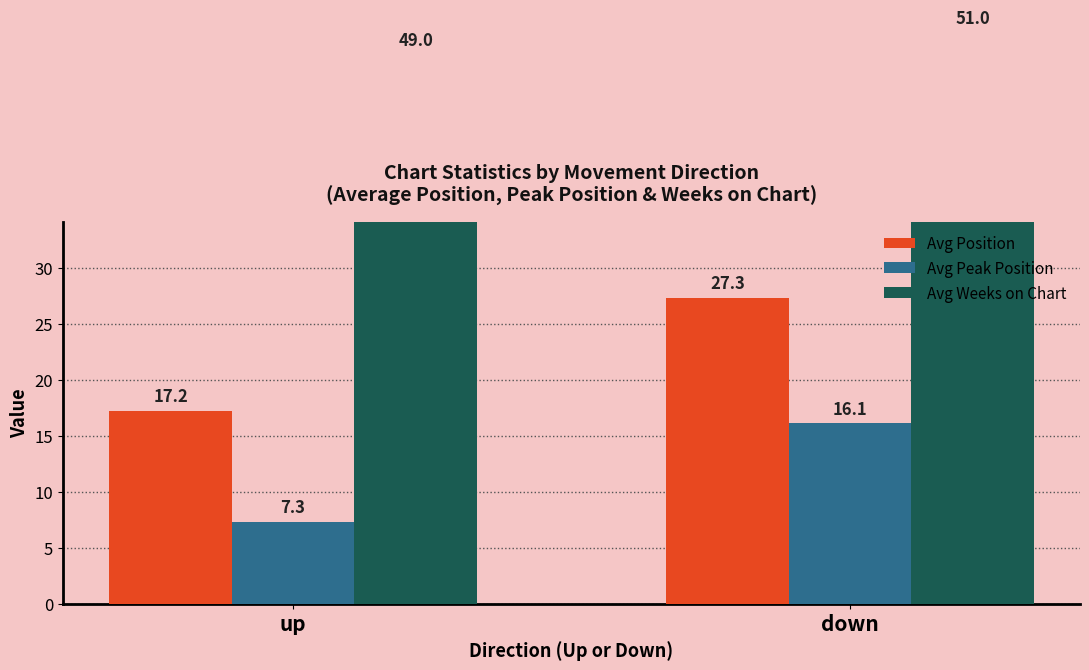

How many bars are there in each group?

3